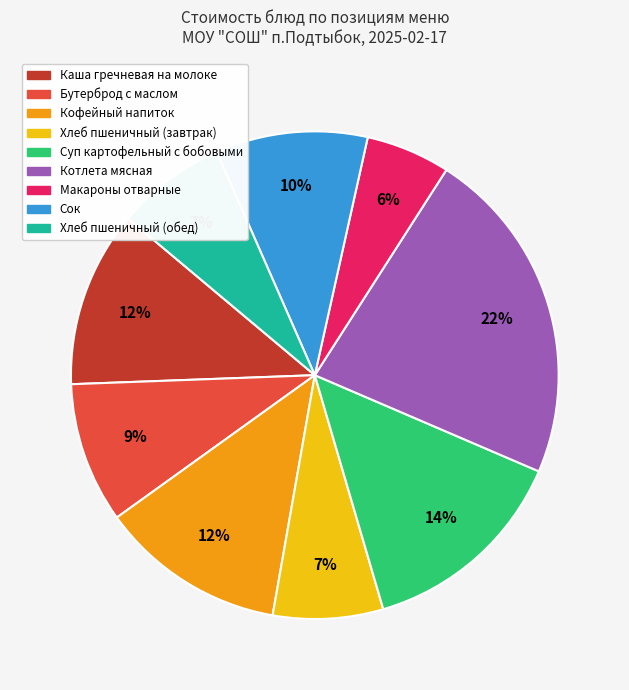

Is Хлеб пшеничный (обед) the majority of the pie?

No